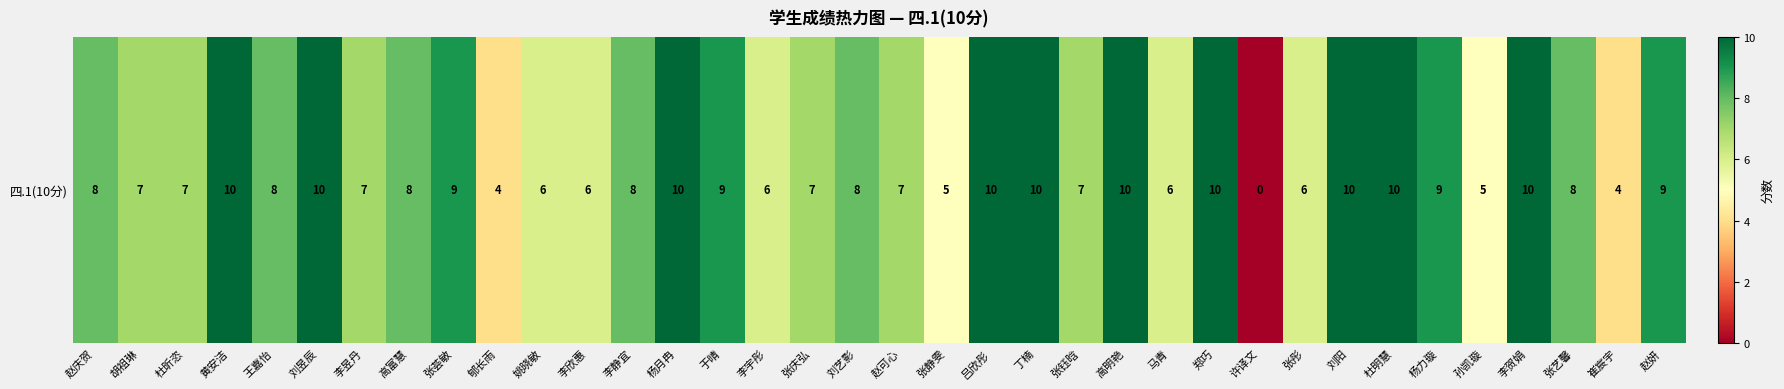

What is the average value?

8